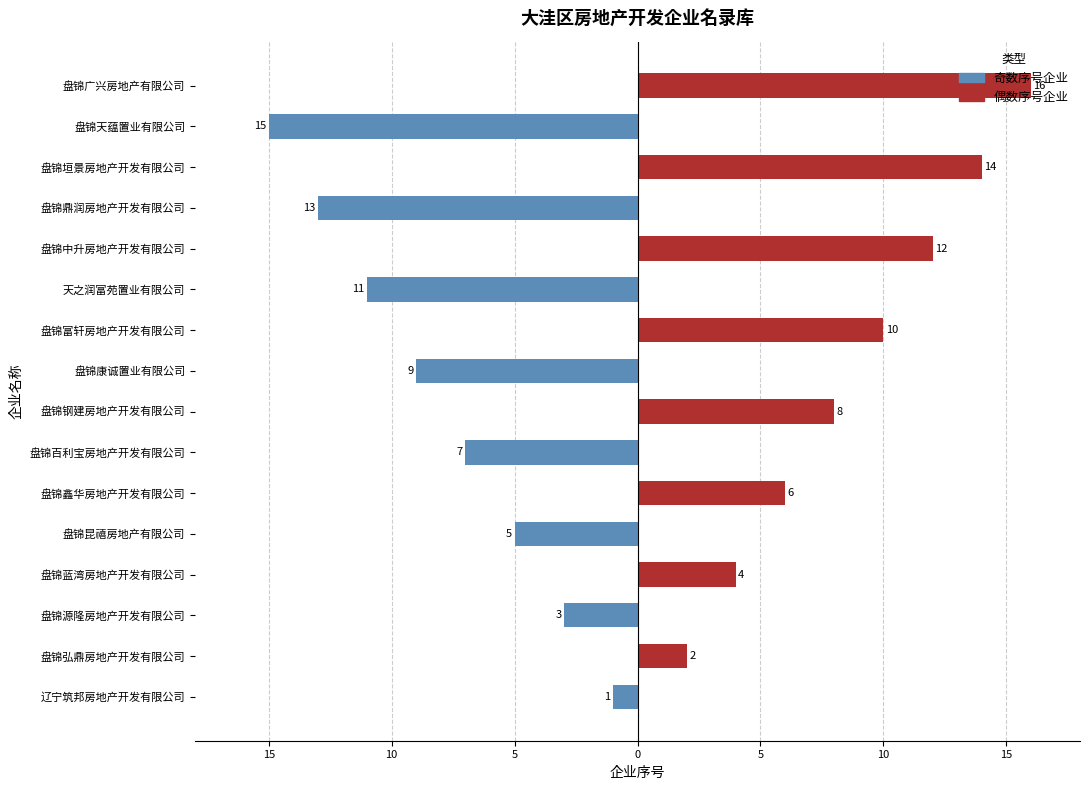

The value of 奇数序号企业 at 天之润富苑置业有限公司 is -16. True or false?

False